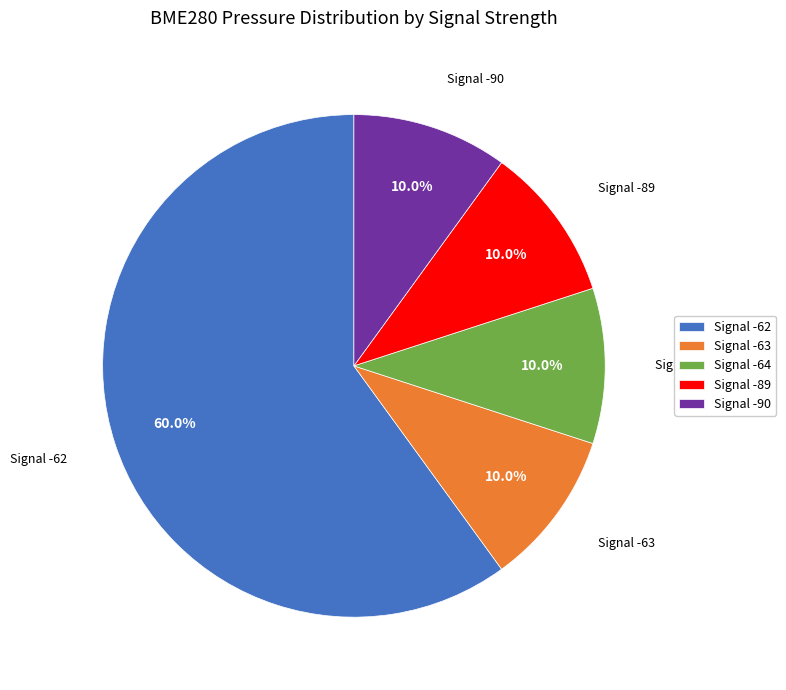

Approximately how many times larger is the value at Signal -89 compared to Signal -64?

1.0